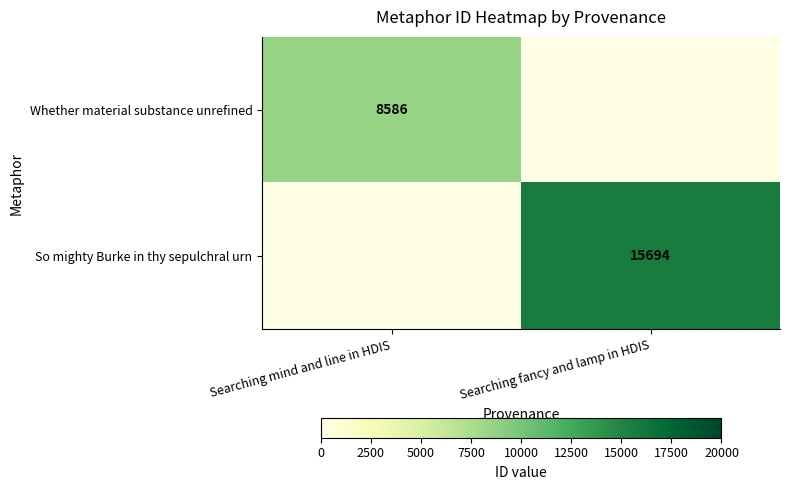

The So mighty Burke in thy sepulchral urn series shows 15694 at Searching fancy and lamp in HDIS. True or false?

True